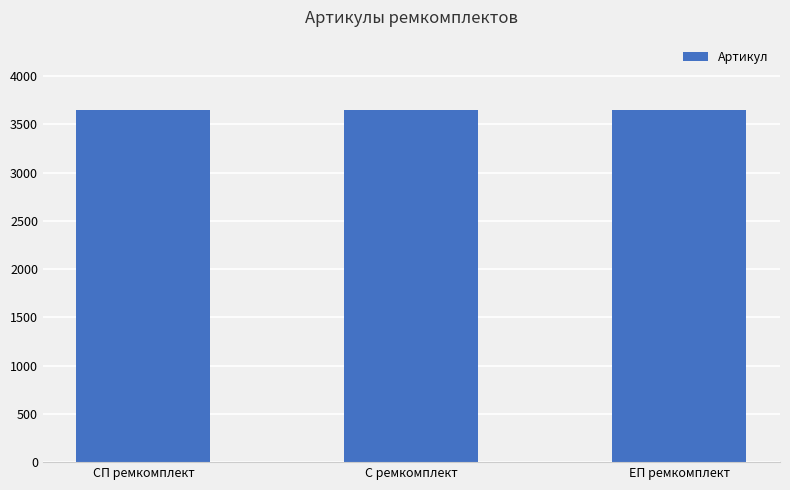

Are the bars horizontal?

No